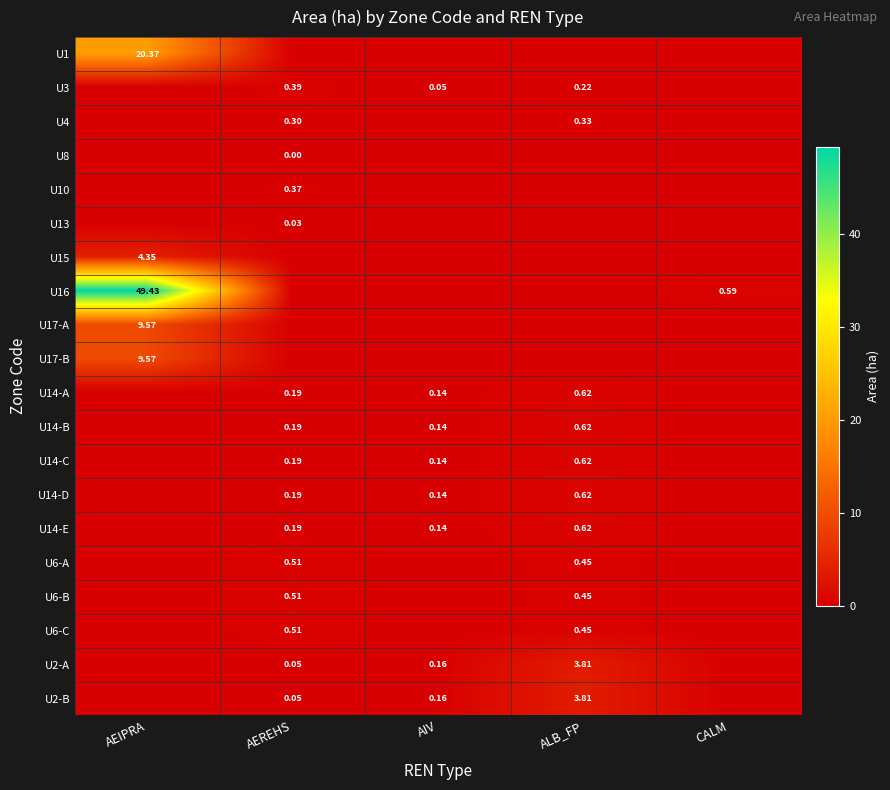

What is the difference between the U4 values at ALB_FP and CALM?

0.3